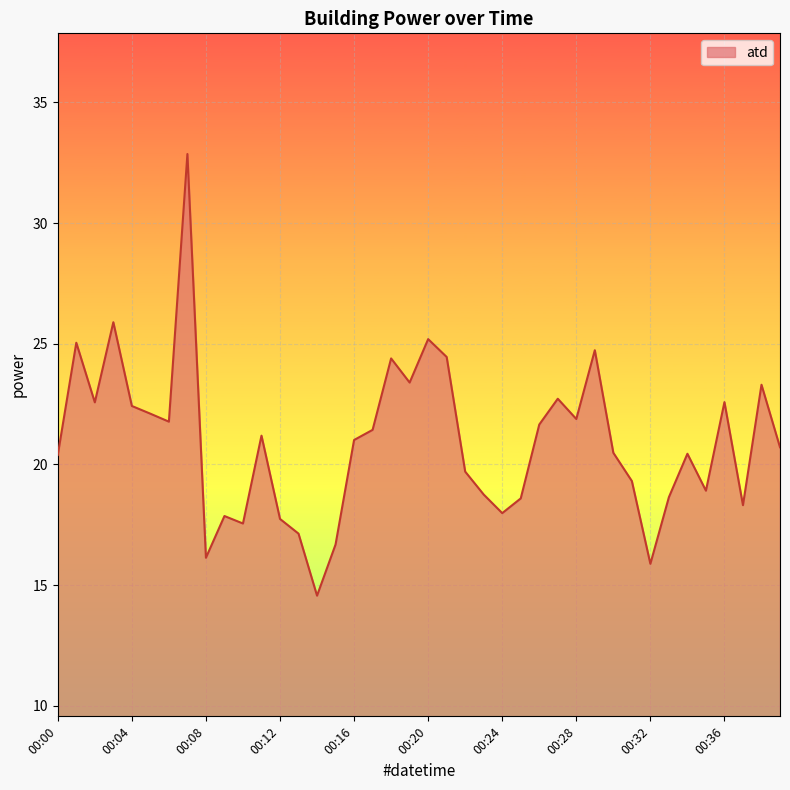

How many lines are shown in the chart?

1